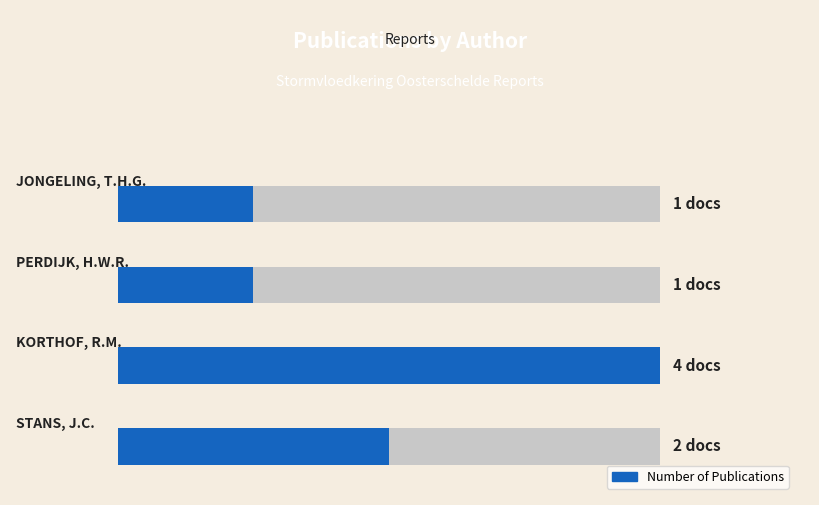

Rank the categories by value from highest to lowest.

1, 0, 2, 3